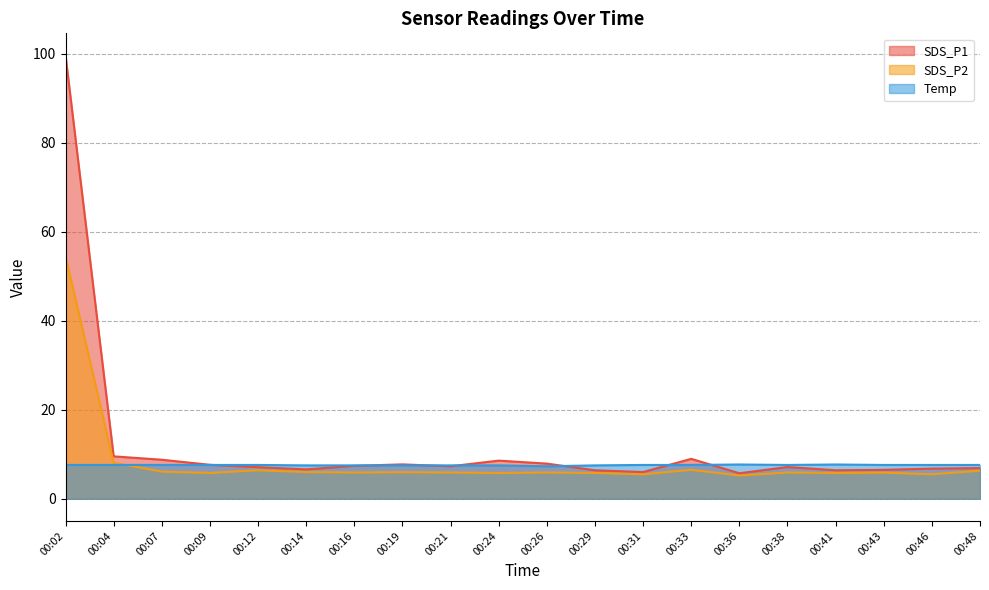

Between 00:26 and 00:46, which series saw the biggest shift?

SDS_P1